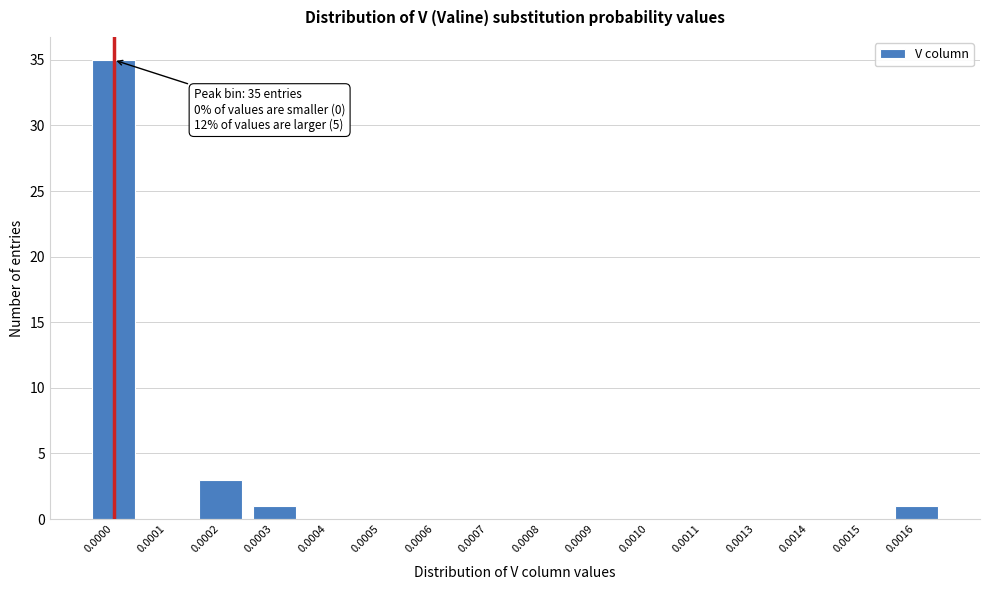

Reading left to right, what are all the values shown in this chart?

0.0000=35	0.0001=0	0.0002=3	0.0003=1	0.0004=0	0.0005=0	0.0006=0	0.0007=0	0.0008=0	0.0009=0	0.0010=0	0.0011=0	0.0013=0	0.0014=0	0.0015=0	0.0016=1